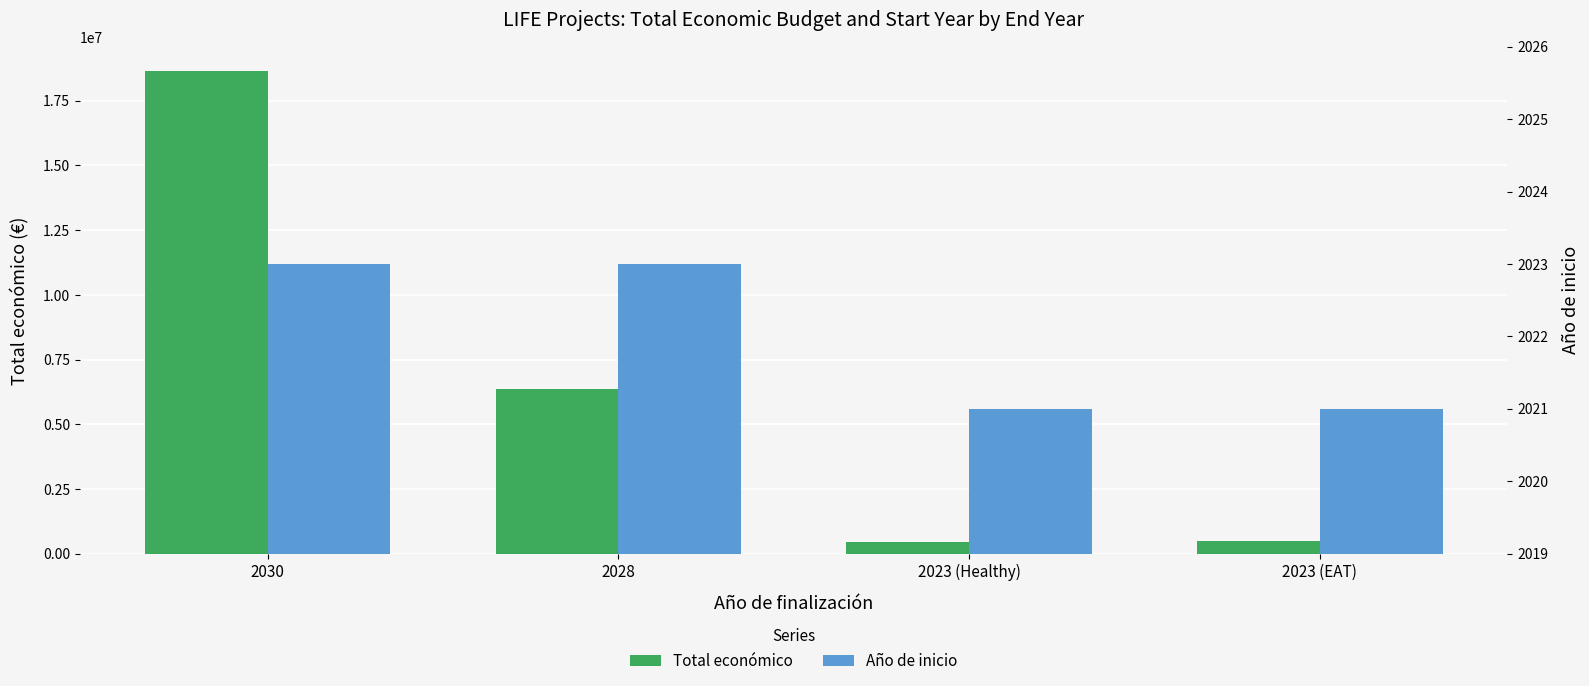

What is the sum of all Año de inicio values?

8088